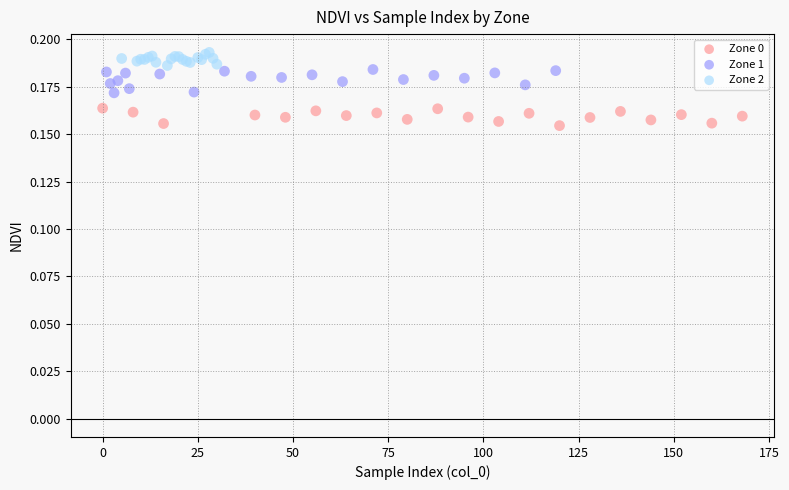

Which series reaches the minimum Y coordinate?

Zone 0